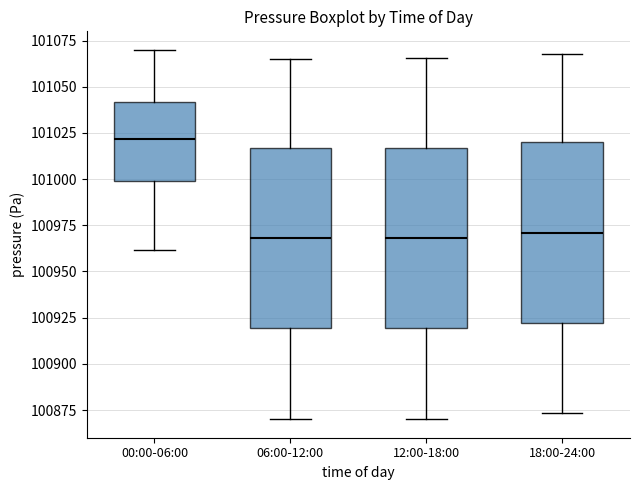

Which box has the highest median line?

00:00-06:00